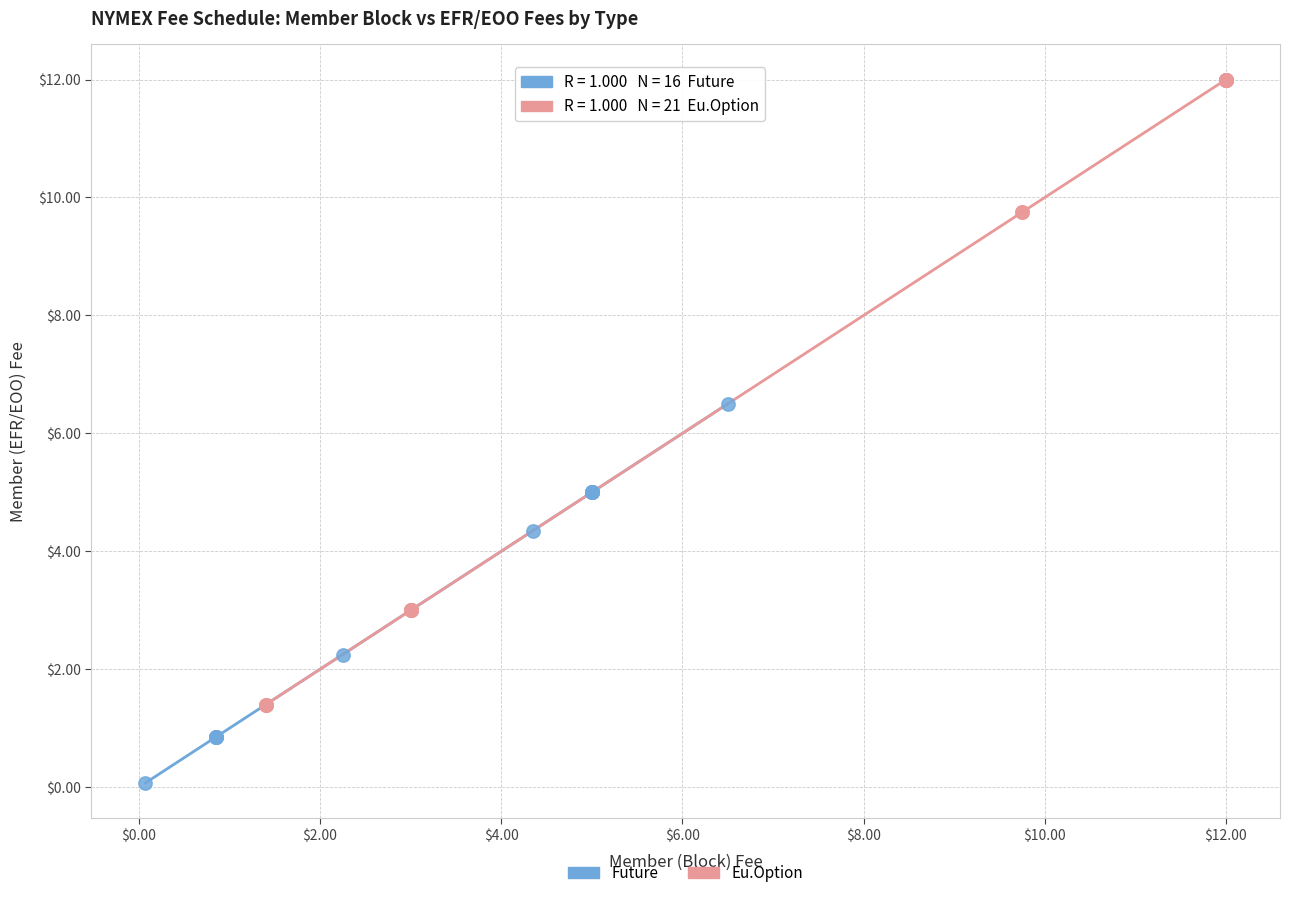

Which series has the widest spread of Y values?

Eu.Option